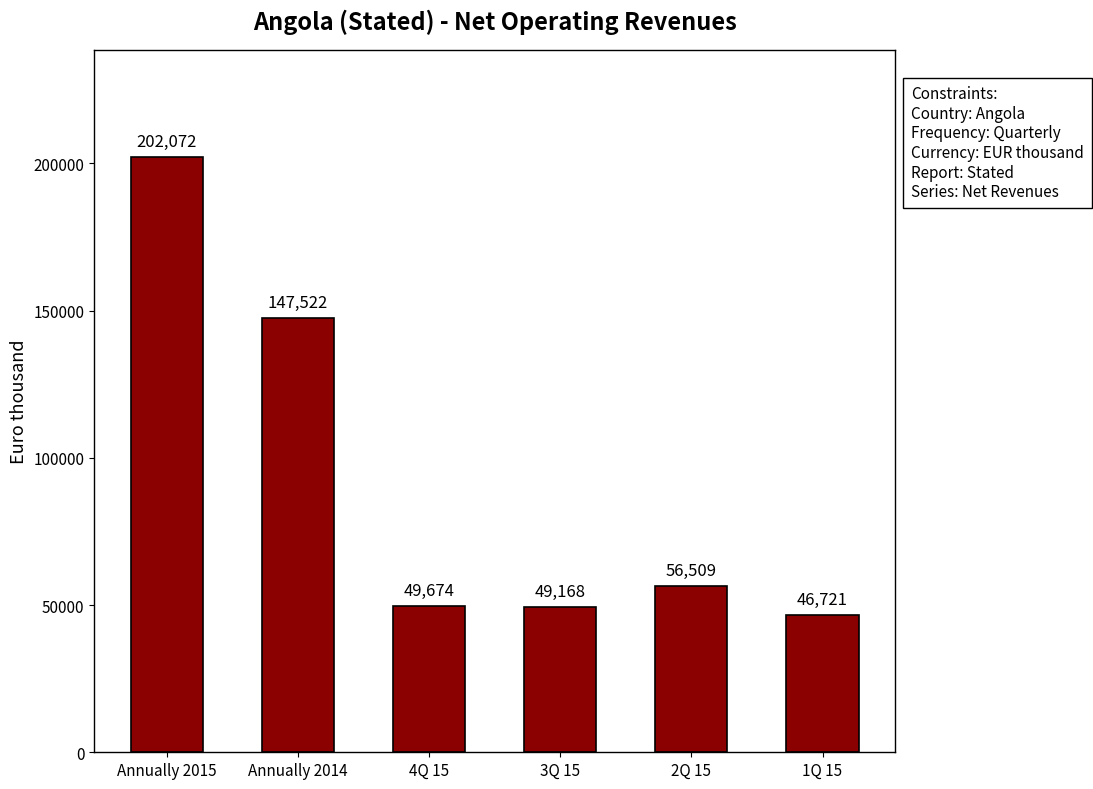

How many data points does each series have?

6